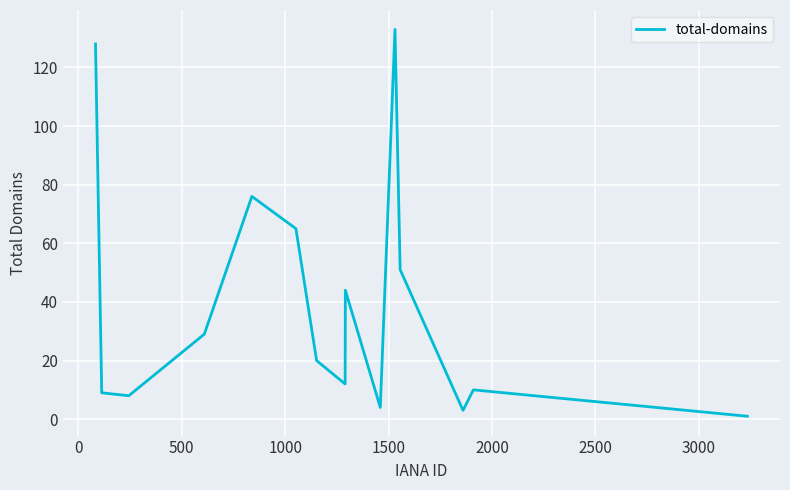

What is the difference between the maximum and minimum values?

132